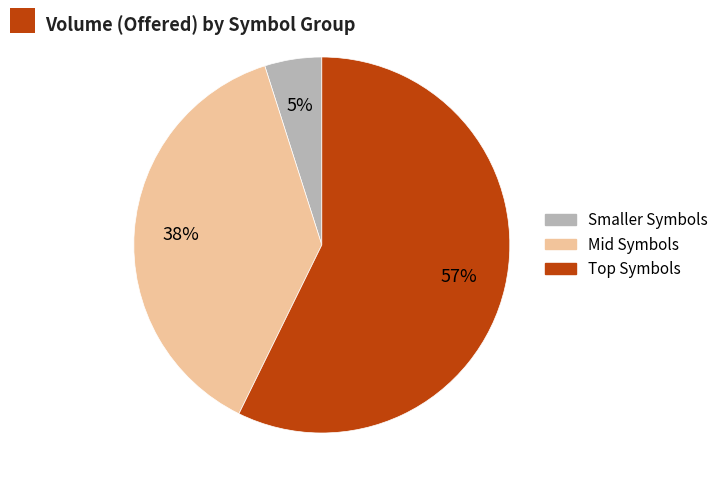

To the nearest percent, what is the difference between the largest and smallest slice percentages?

52%